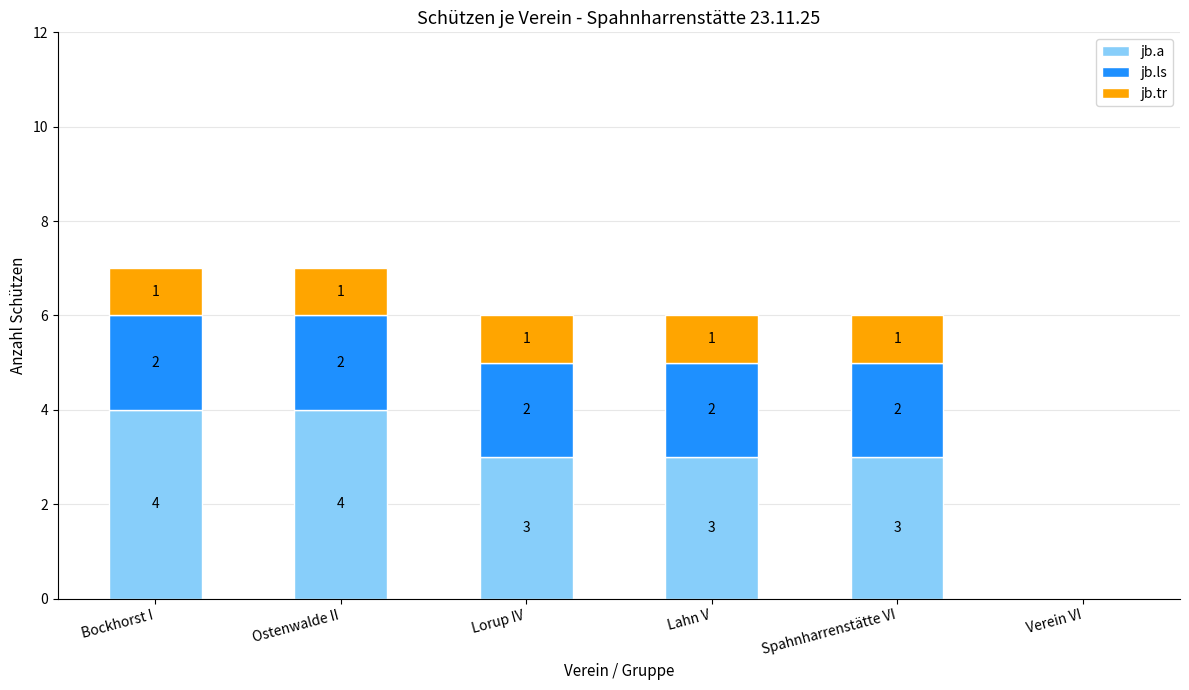

What is the highest value of the jb.a series?

4